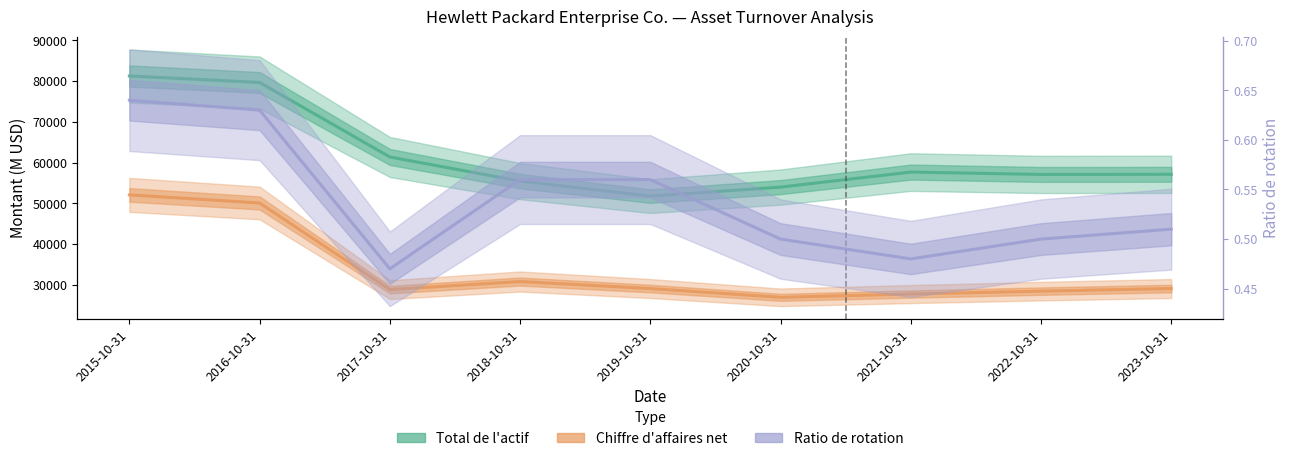

What is the label of the 2nd point from the right?

2022-10-31